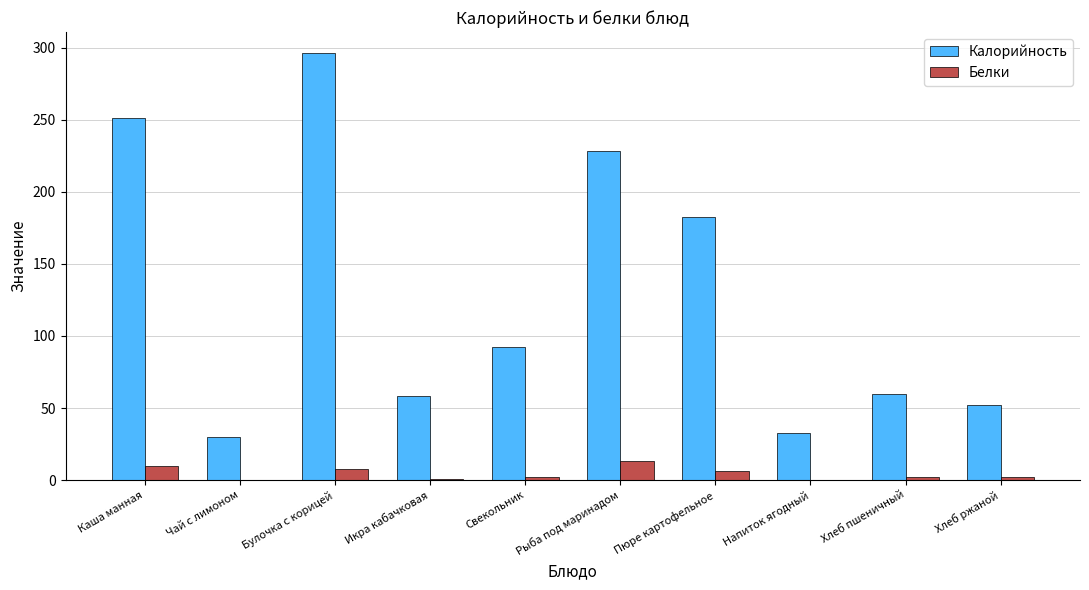

What is the sum of all Калорийность values?

1283.5